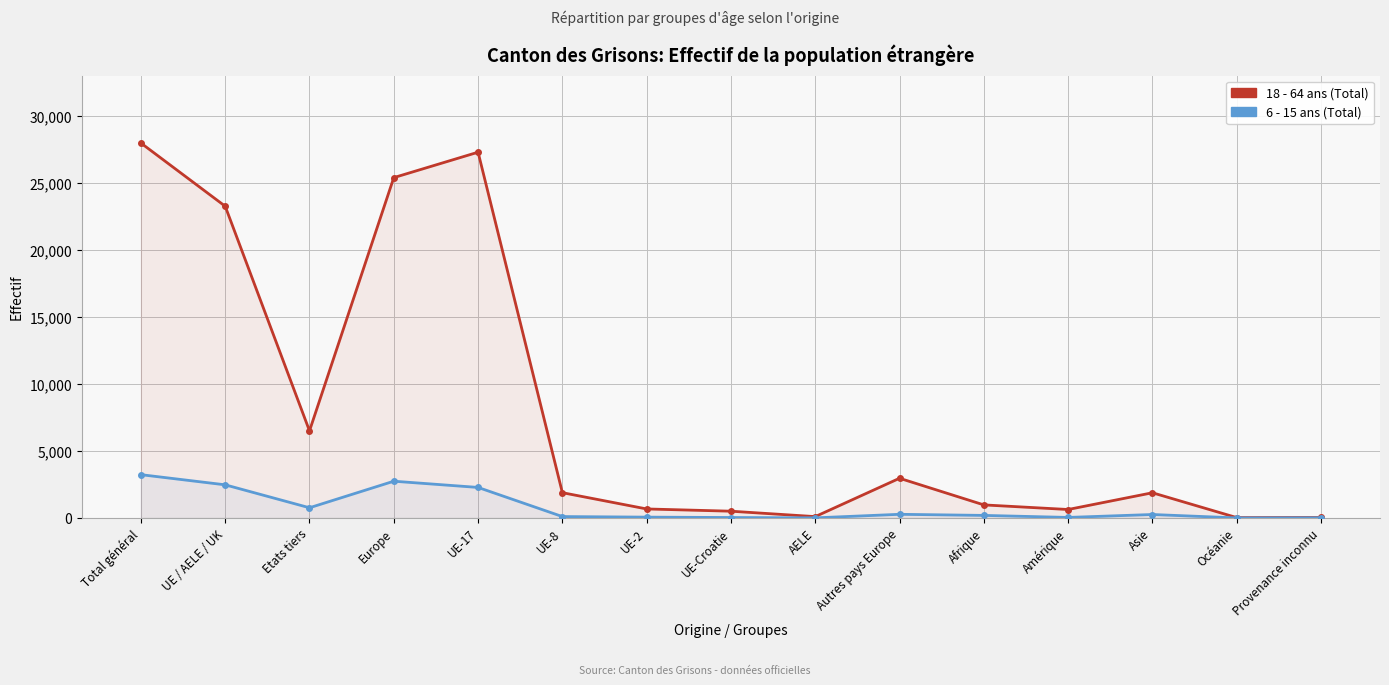

What is the spread (max minus min) of values at Etats tiers?

5746